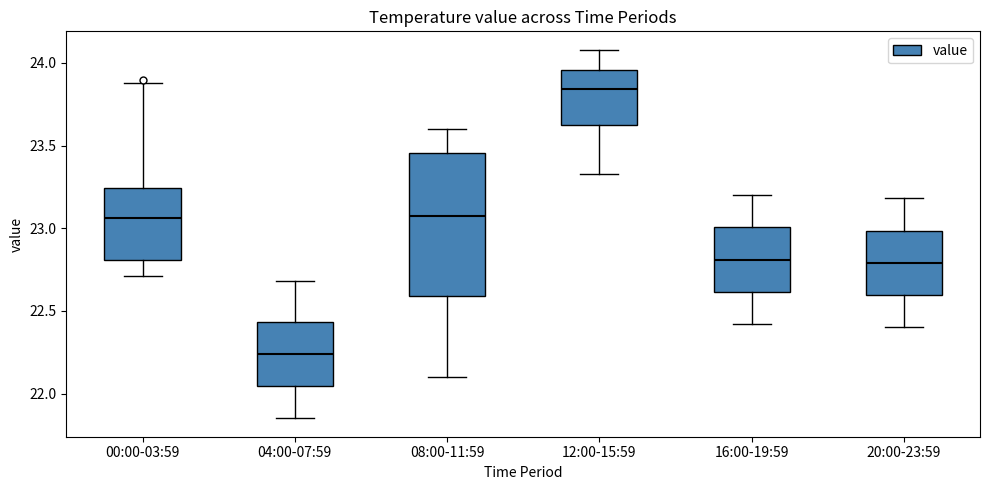

Which box has the lowest median line?

04:00-07:59